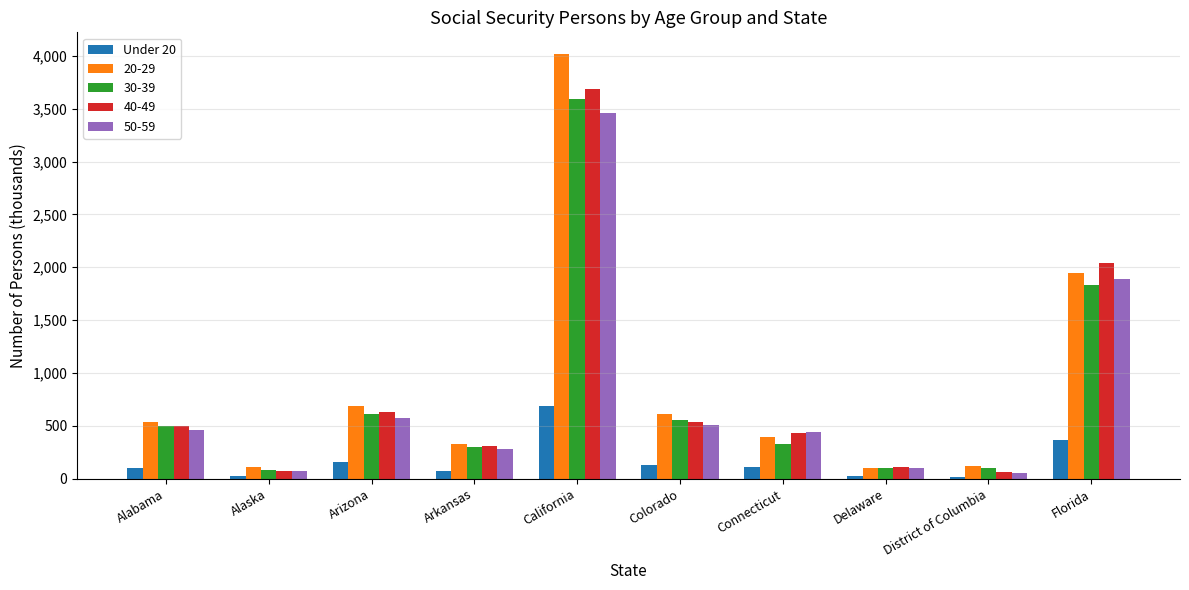

What is the difference between the second highest and second lowest values in the 50-59 series?

1813.6